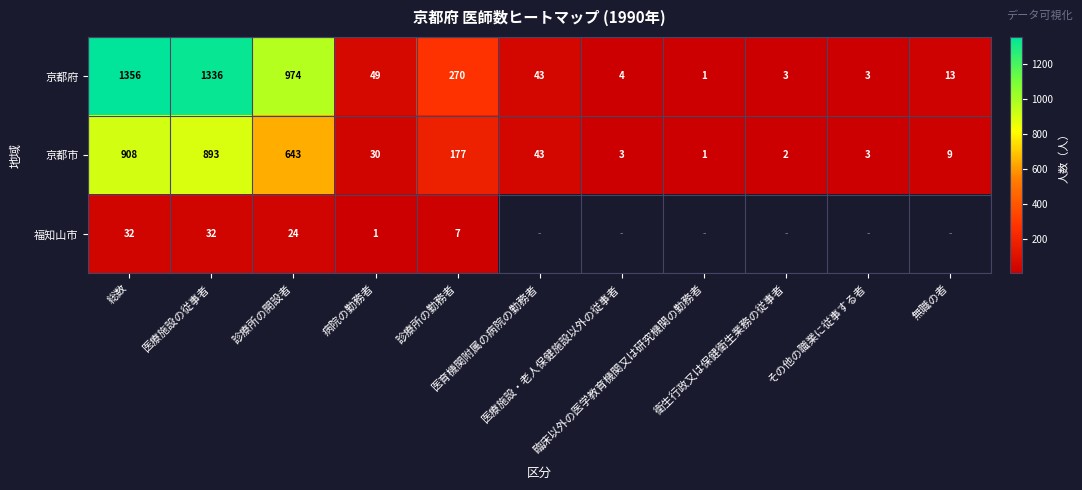

What is the sum of all 京都市 values?

2712